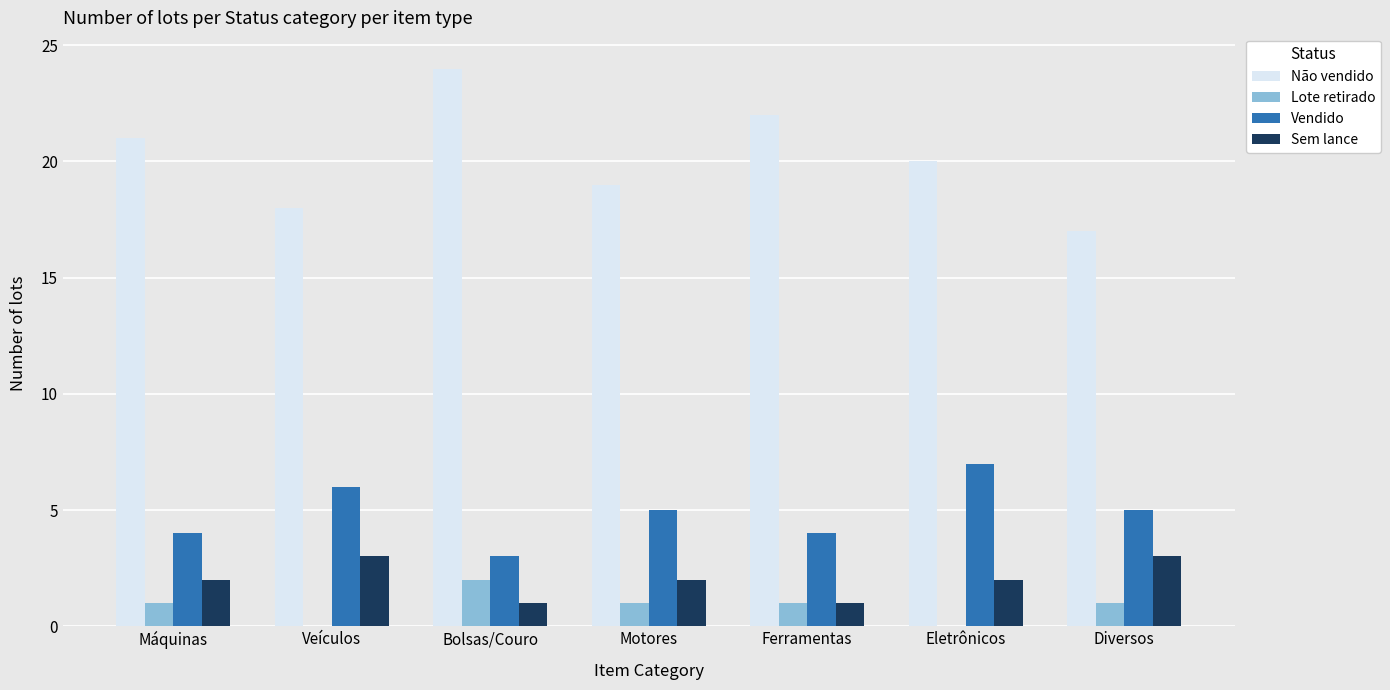

Which series has the largest total across all categories?

Não vendido